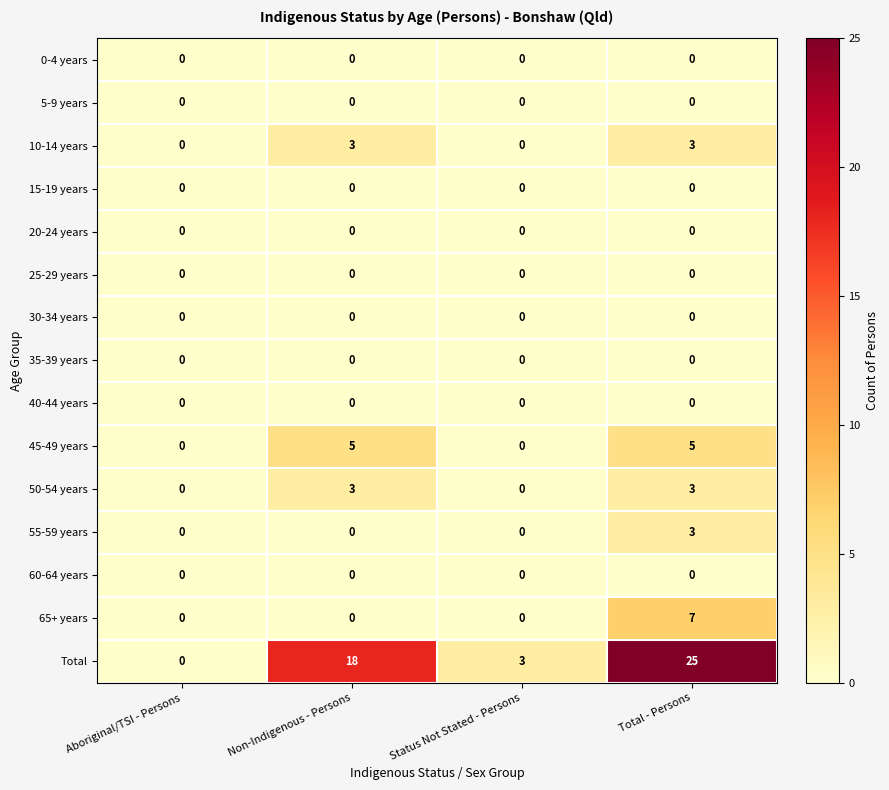

What is the sum of all 45-49 years values?

10